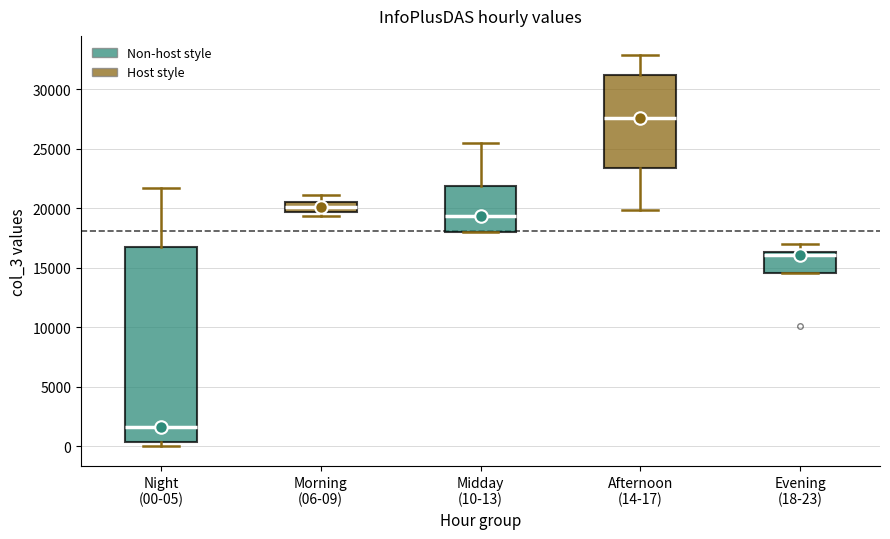

Which box has the lowest median line?

Night (00-05)